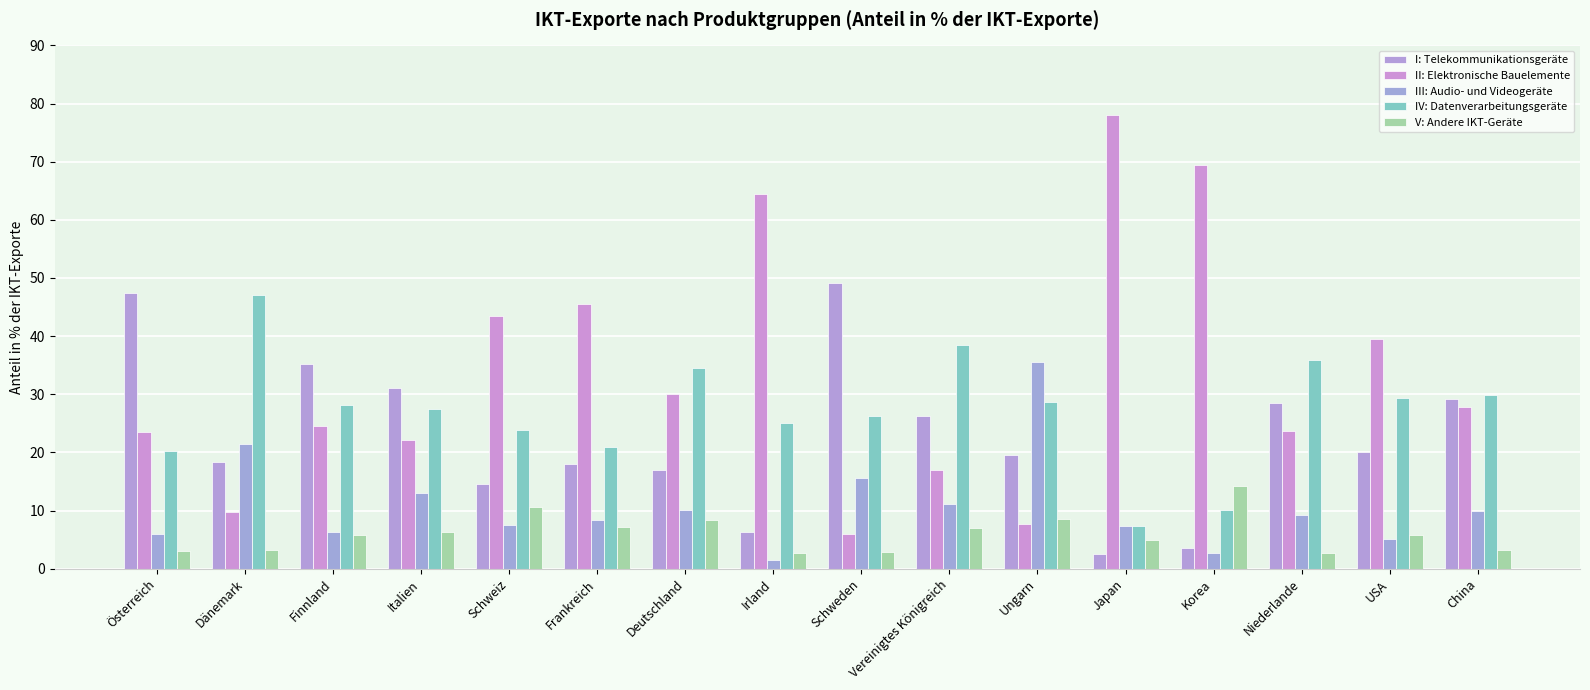

How many data points in IV: Datenverarbeitungsgeräte are less than 28?

8